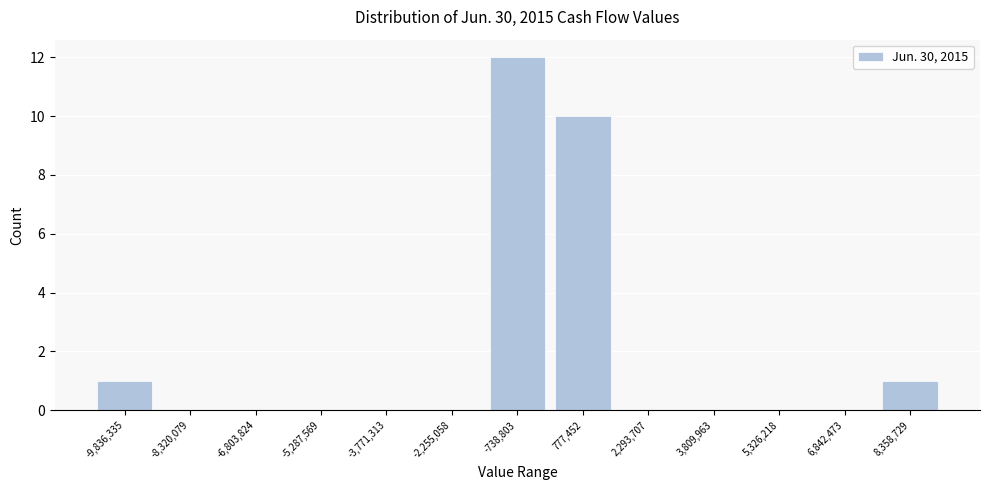

How tall is the bar that spans -1400000 to 0 on the x-axis? Neither the bar edges nor the heights are printed on the chart, so give them approximately, as read against the axes.

12